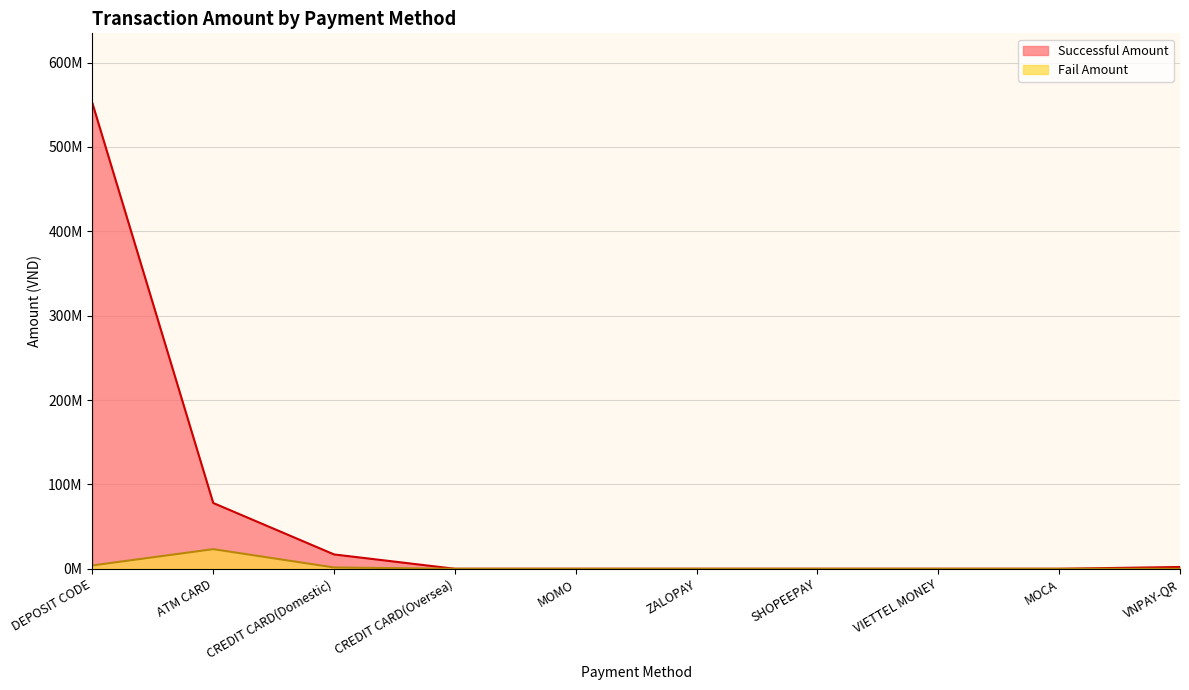

Which category has the lowest value across all series?

CREDIT CARD(Oversea)